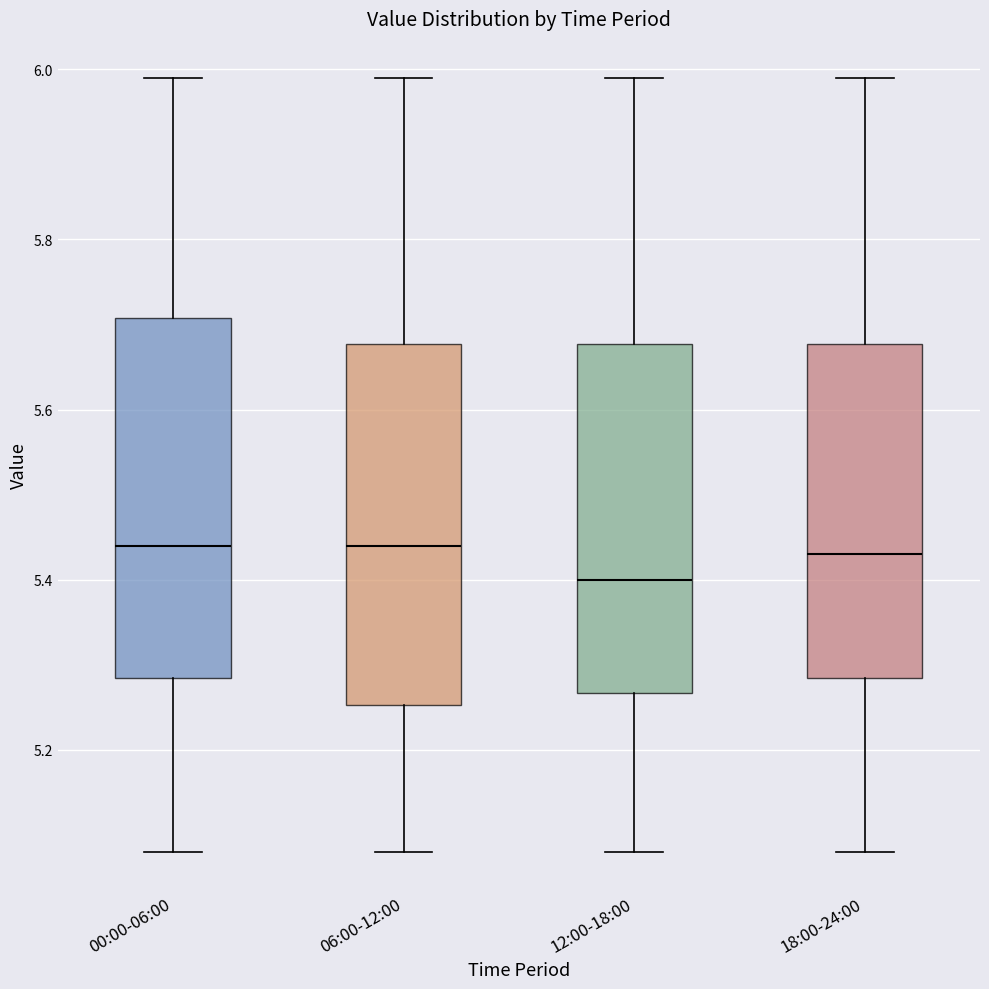

Reading left to right, read every box against the y-axis: the position of its median line, the range the box covers, and the ends of its whiskers. The values are not printed on the chart, so give them approximately, as read against the axis.

00:00-06:00: median 5.44, box 5.28 to 5.70, whiskers 5.08 to 6.00
06:00-12:00: median 5.44, box 5.26 to 5.68, whiskers 5.08 to 6.00
12:00-18:00: median 5.40, box 5.26 to 5.68, whiskers 5.08 to 6.00
18:00-24:00: median 5.44, box 5.28 to 5.68, whiskers 5.08 to 6.00